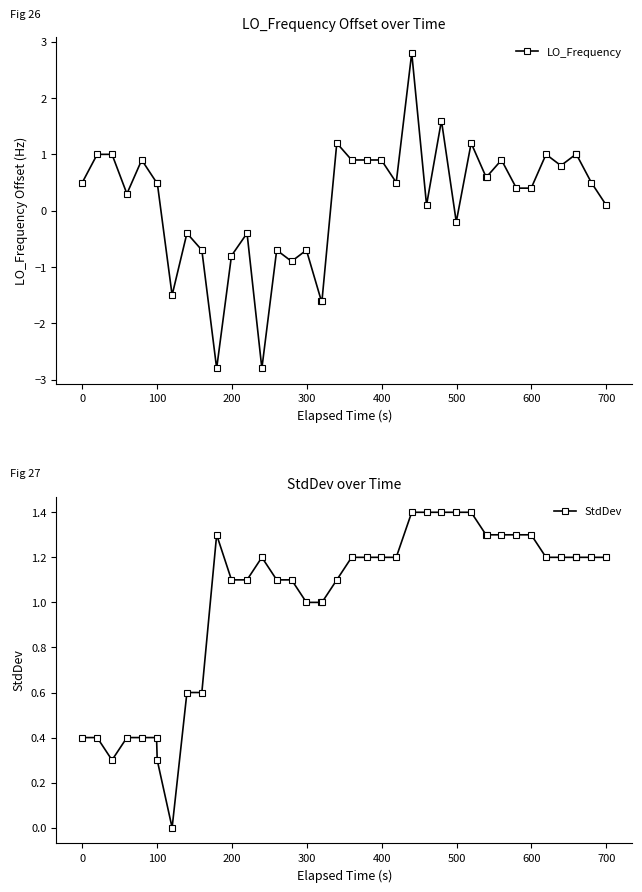

Which series has the largest total across all categories?

StdDev